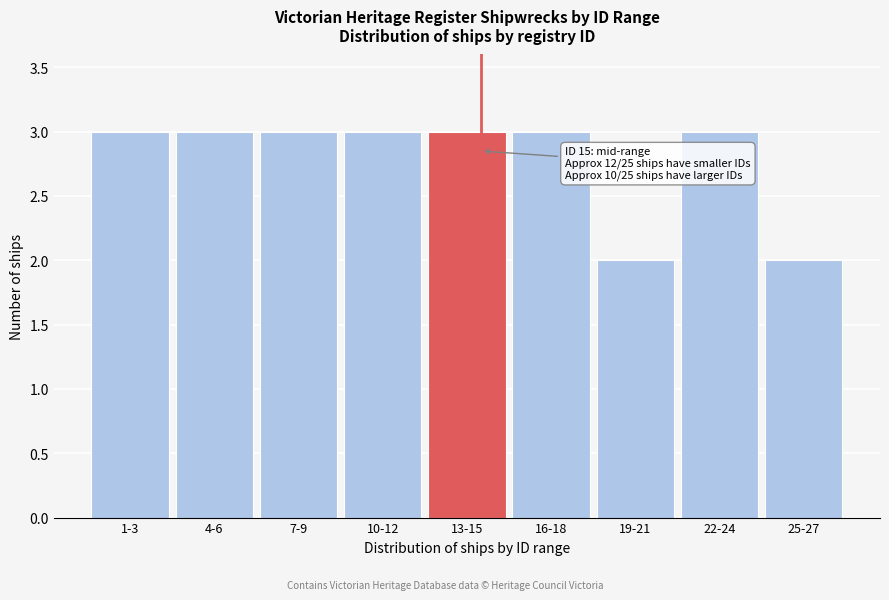

Reading left to right, transcribe all the data shown in this chart.

3	3	3	3	3	3	2	3	2